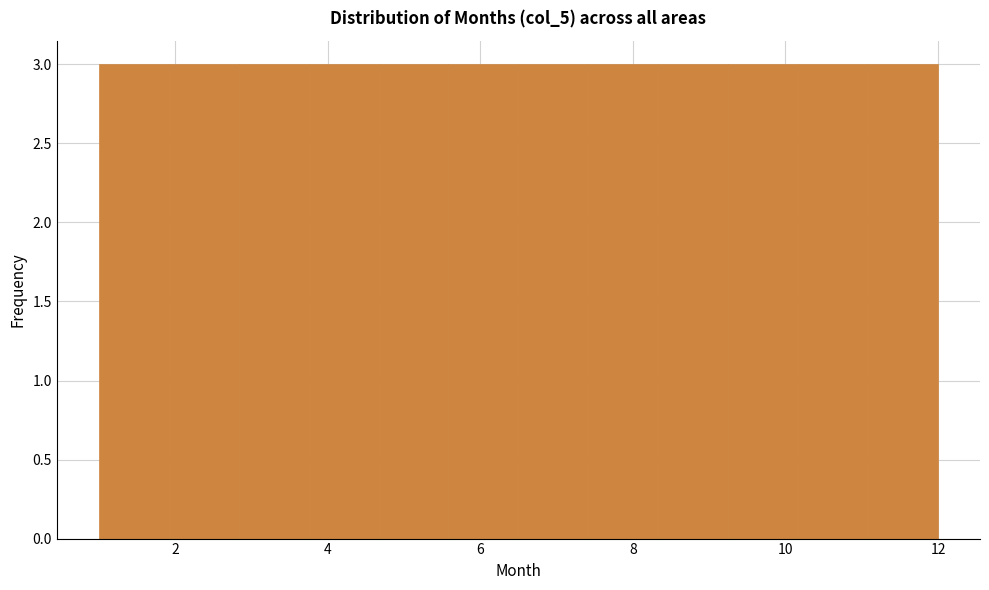

How tall is the bar that spans 2.0 to 2.8 on the x-axis? Neither the bar edges nor the heights are printed on the chart, so give them approximately, as read against the axes.

3